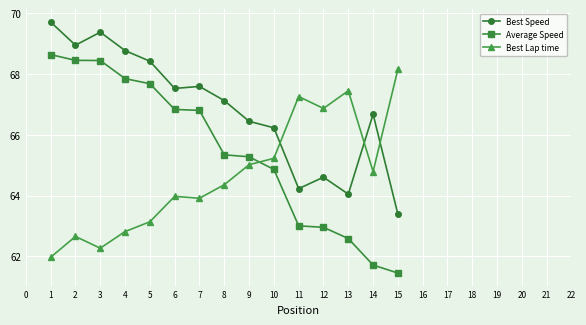

At how many categories does at least one series exceed 64?

15